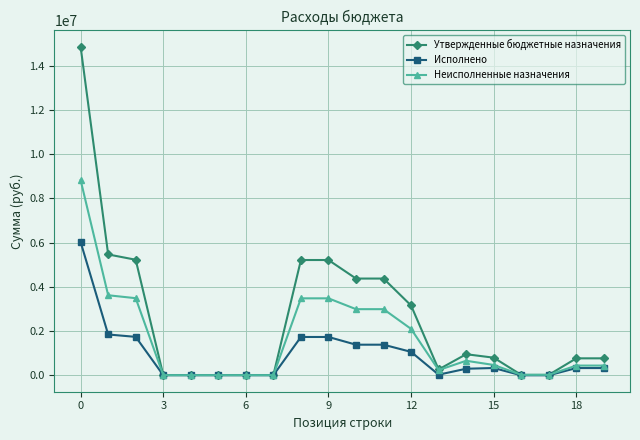

Which series has the widest spread of values?

Утвержденные бюджетные назначения